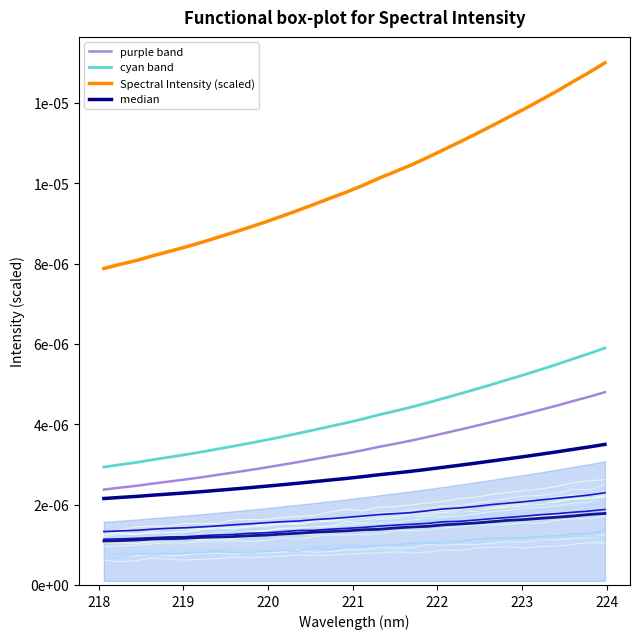

True or false: purple band and Spectral Intensity (scaled) intersect in this chart.

False